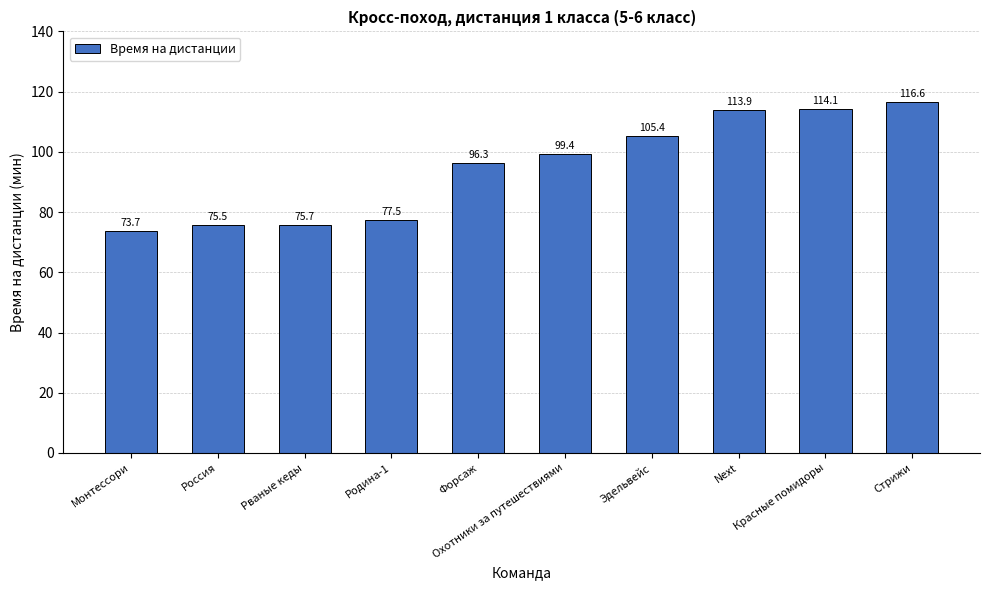

Is it true that the value at Россия is 40.2?

False